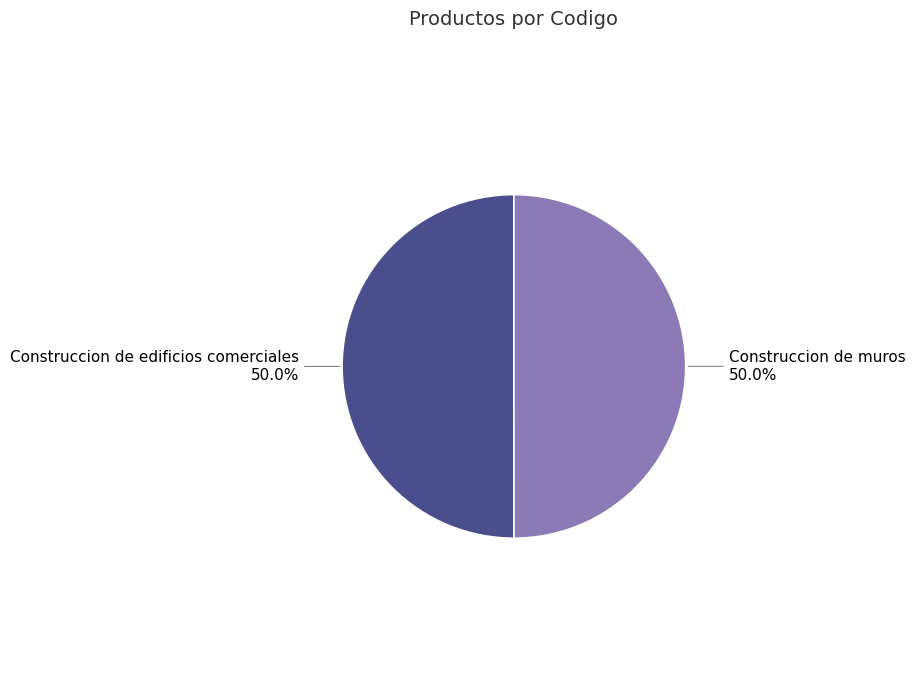

True or false: Construccion de edificios comerciales accounts for 44% of the total.

False